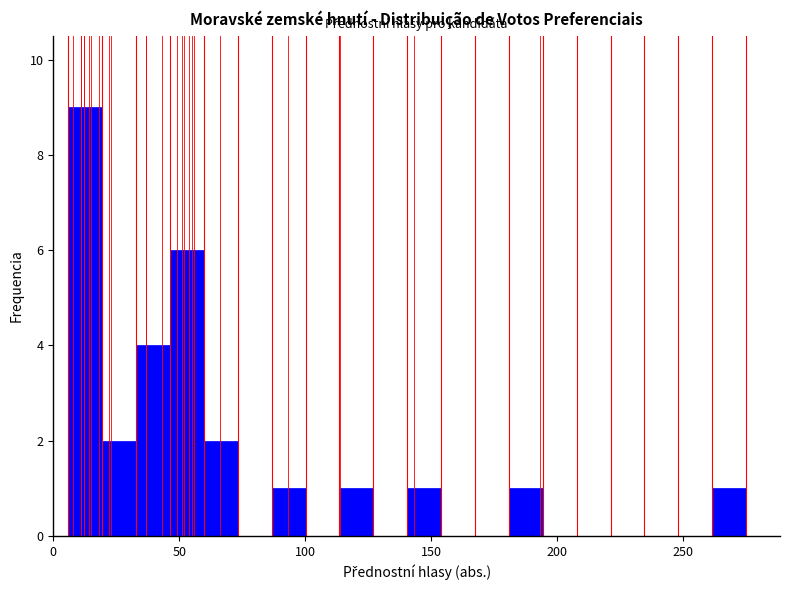

Read against the x-axis, roughly where is the centre of the tallest bar?

15